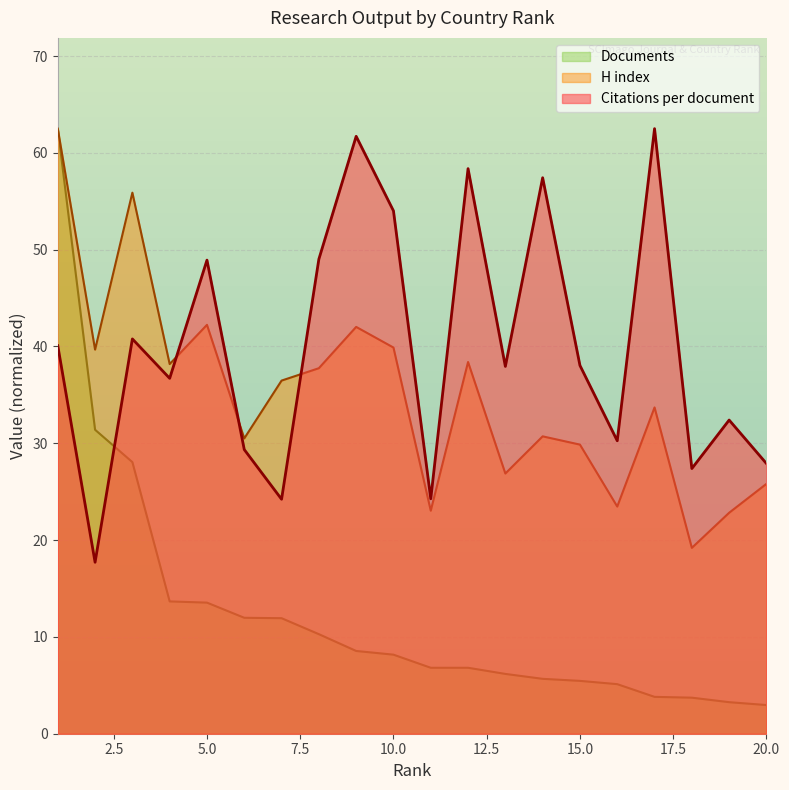

Reading left to right, extract all data points from this chart.

Citations per document: 40.1	17.7	40.8	36.7	48.9	29.4	24.2	49.0	61.7	54.0	24.3	58.4	37.9	57.4	38.0	30.3	62.5	27.4	32.4	27.9
H index: 62.5	39.7	55.9	38.2	42.2	30.5	36.5	37.8	42.0	39.9	23.0	38.4	26.9	30.7	29.9	23.5	33.7	19.2	22.8	25.8
Documents: 62.5	31.4	28.1	13.7	13.5	12.0	11.9	10.3	8.5	8.2	6.8	6.8	6.2	5.7	5.5	5.1	3.8	3.7	3.3	3.0